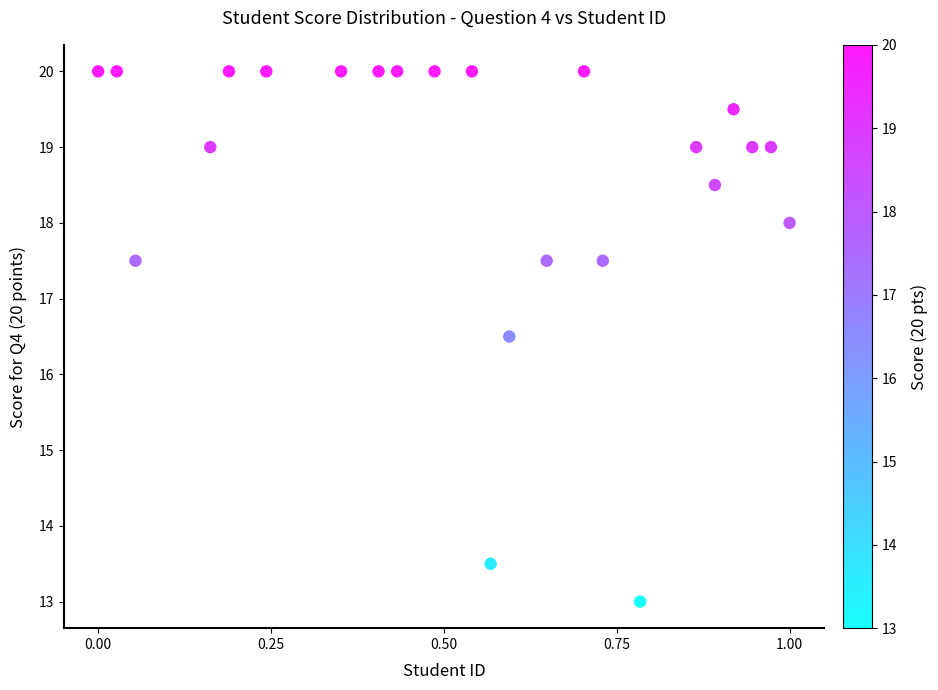

What Y value in the scatter plot is closest to 16?

16.5